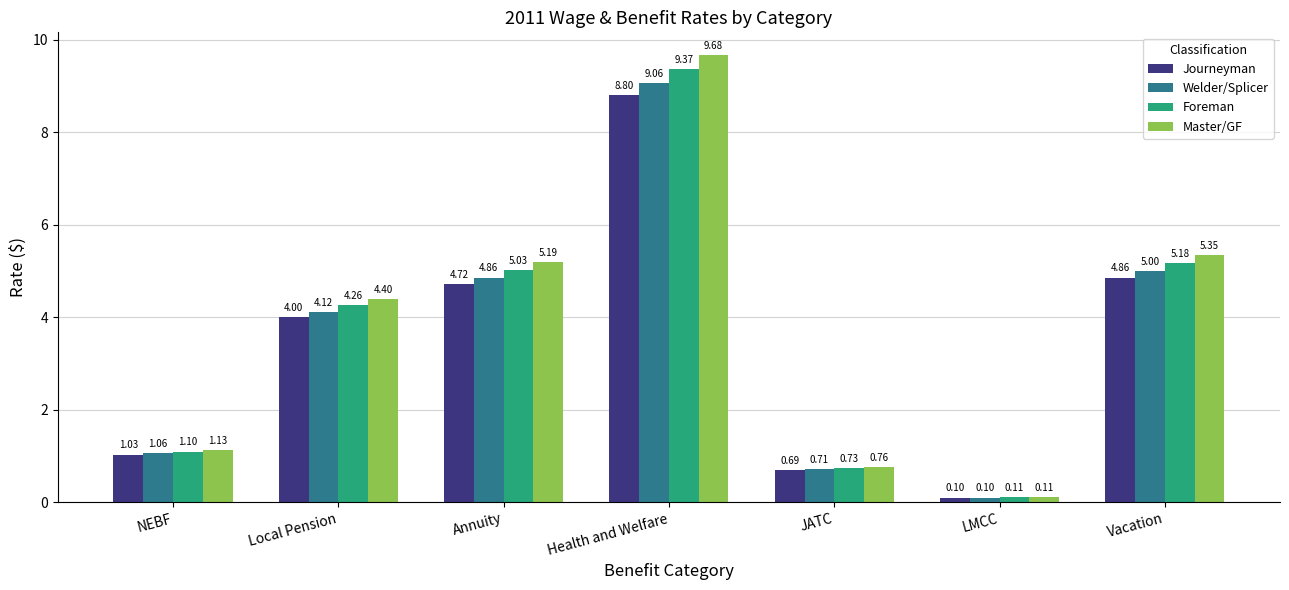

Rank the series by their maximum value, from lowest to highest.

Journeyman, Welder/Splicer, Foreman, Master/GF